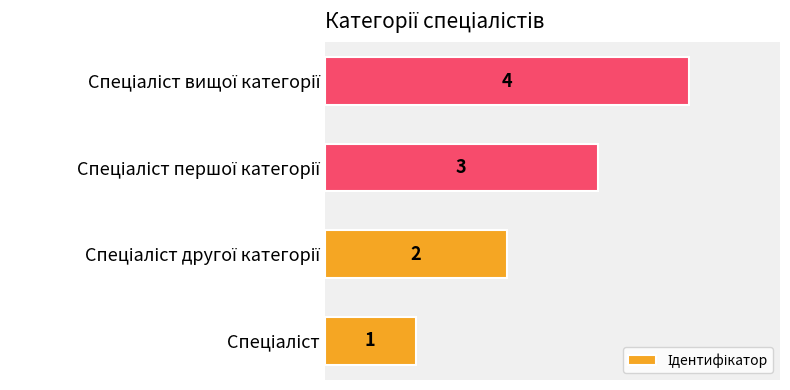

What is the sum of all values?

10